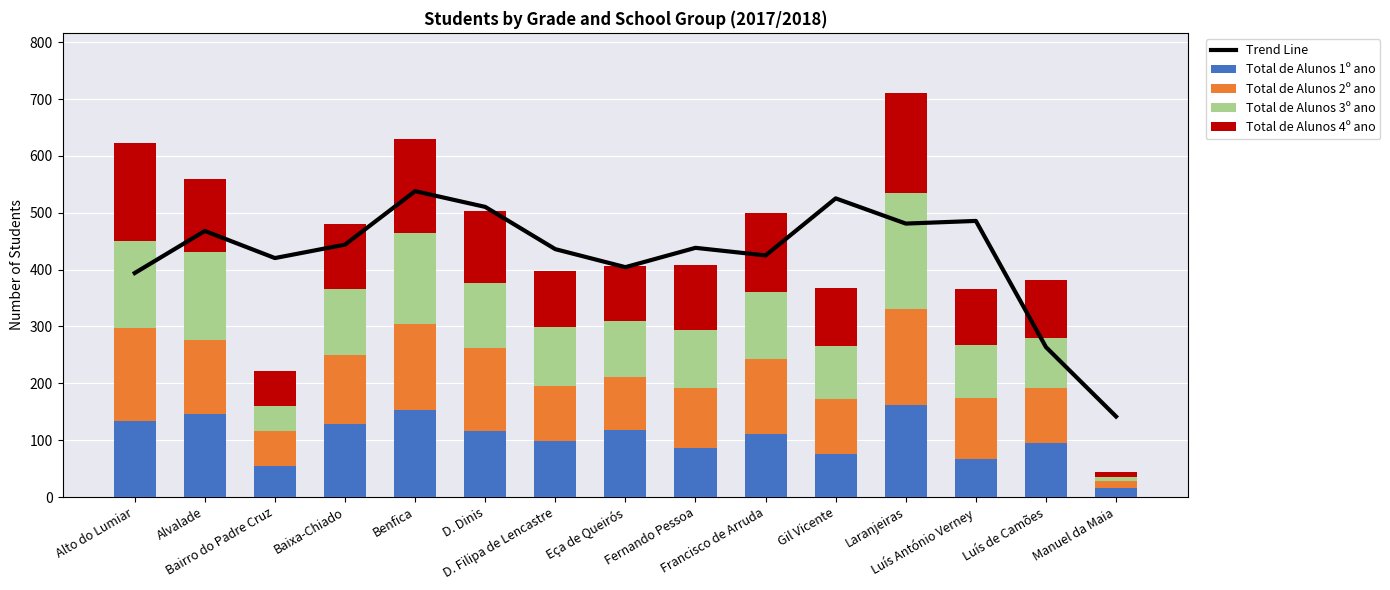

Rank the series at Gil Vicente from lowest to highest value.

Total de Alunos 1º ano, Total de Alunos 3º ano, Total de Alunos 2º ano, Total de Alunos 4º ano, Trend Line